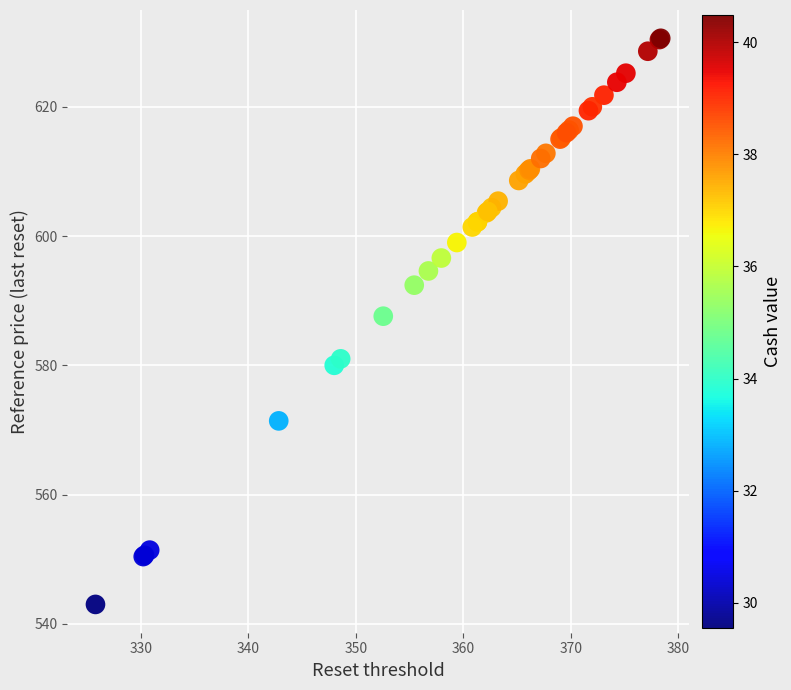

What Y value in the scatter plot is closest to 586?

587.6